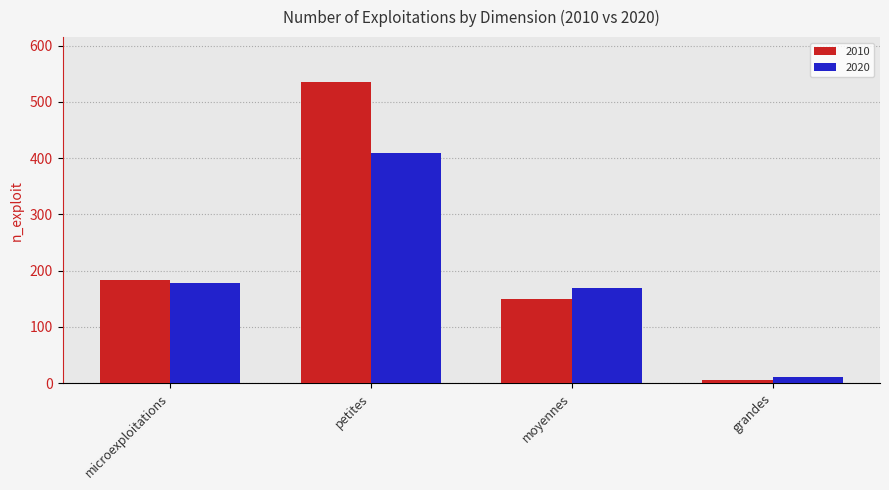

Which series changed the most between microexploitations and petites?

2010